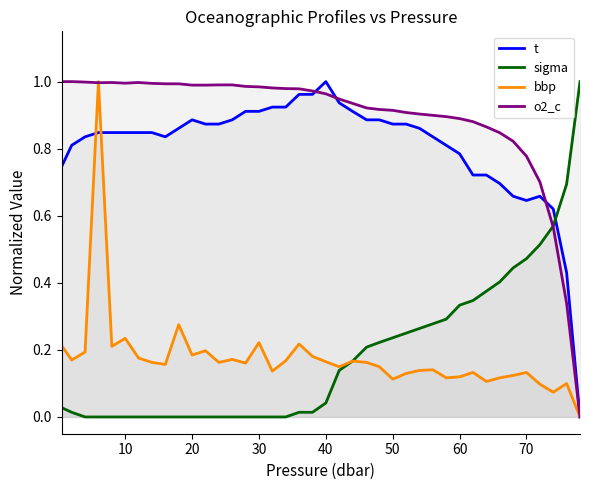

What is the difference between the maximum and minimum values in the sigma series?

1.0